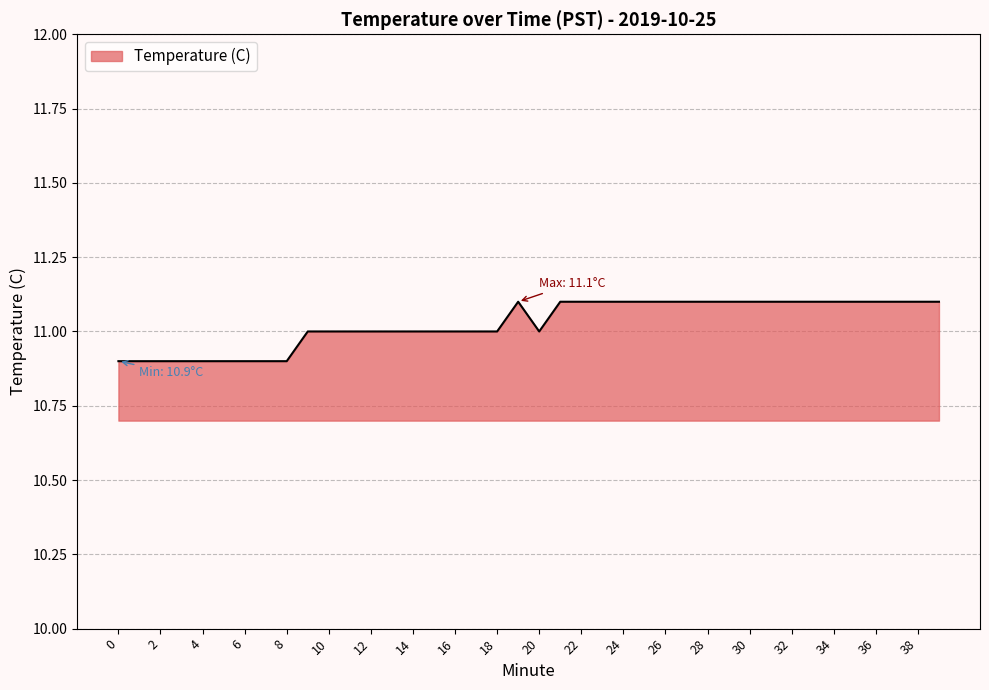

What is the maximum value shown in the chart?

11.1